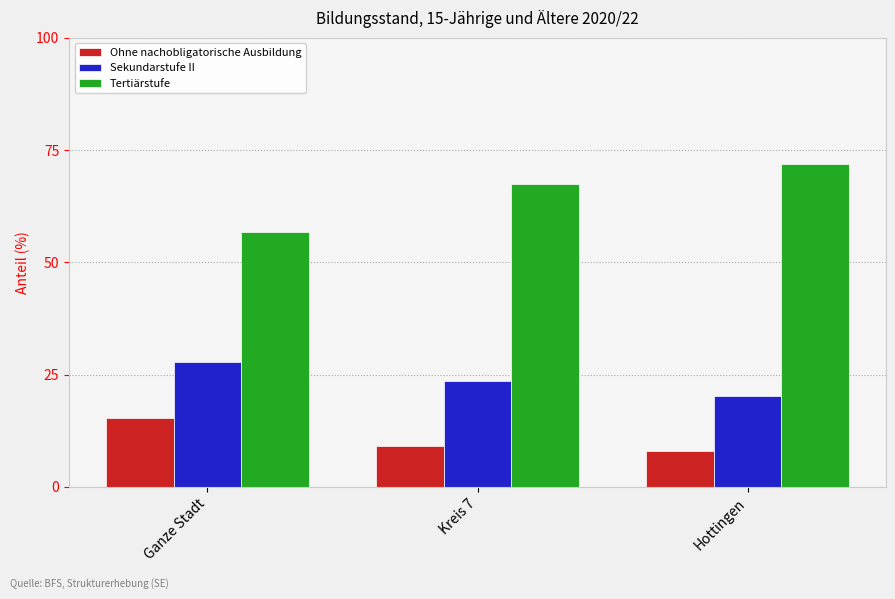

What are all the series names shown in the legend?

Ohne nachobligatorische Ausbildung, Sekundarstufe II, Tertiärstufe